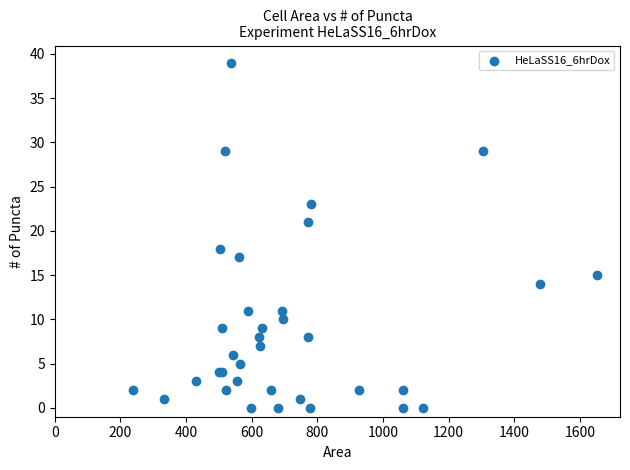

What Y value in the scatter plot is closest to 19?

18